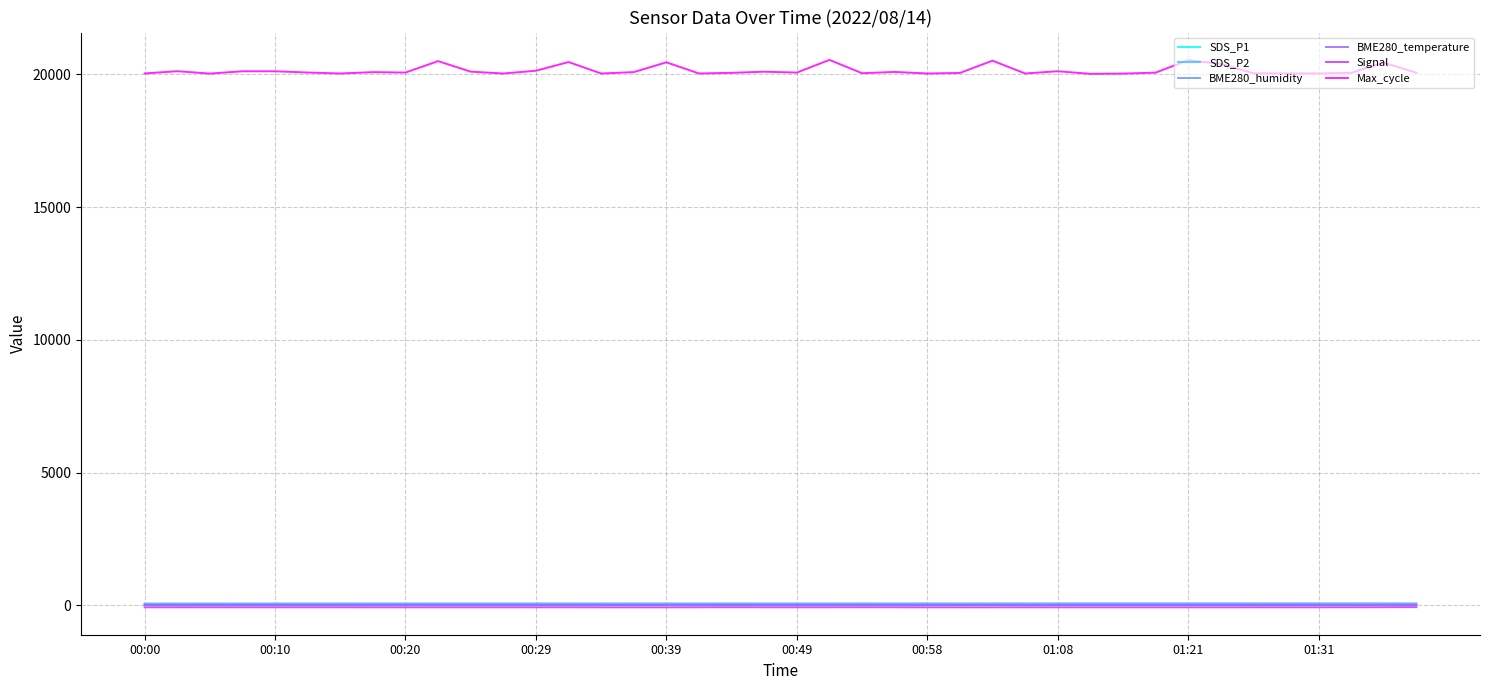

Which series has the largest total across all categories?

Max_cycle